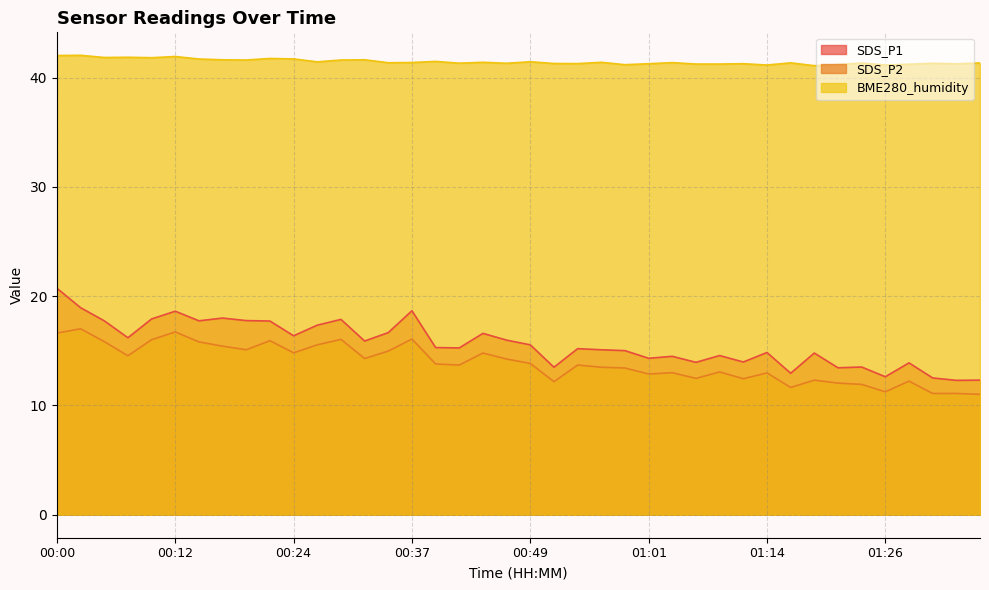

Where is the first local maximum for BME280_humidity?

00:02